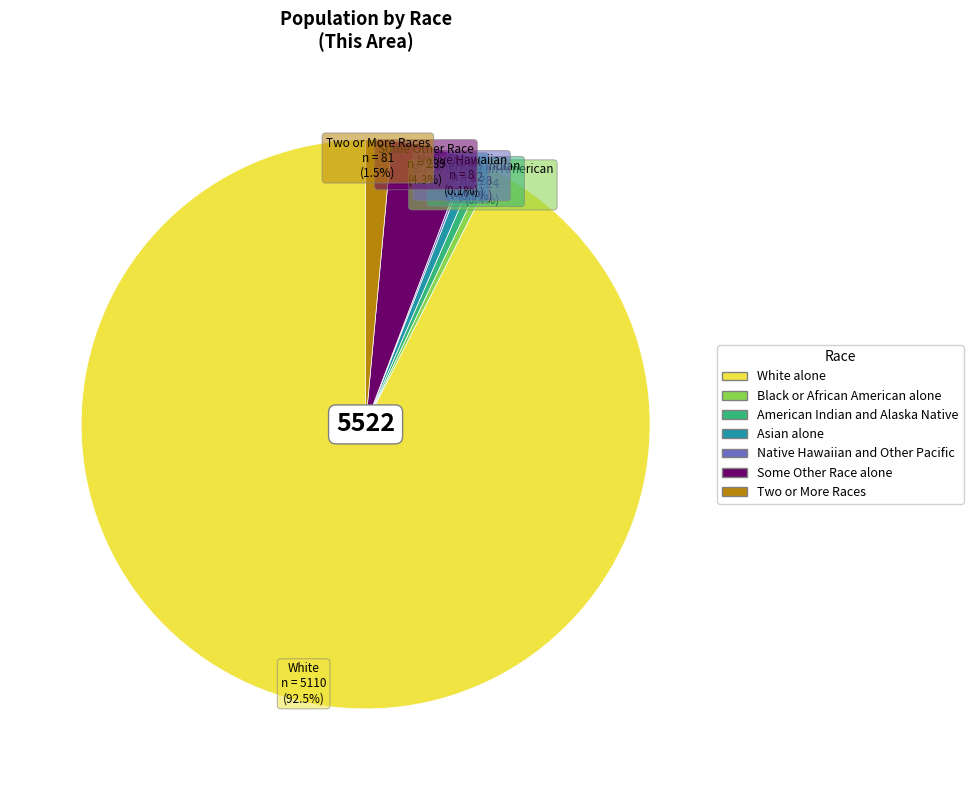

What percentage do Some Other Race alone and American Indian and Alaska Native together represent?

4.8%